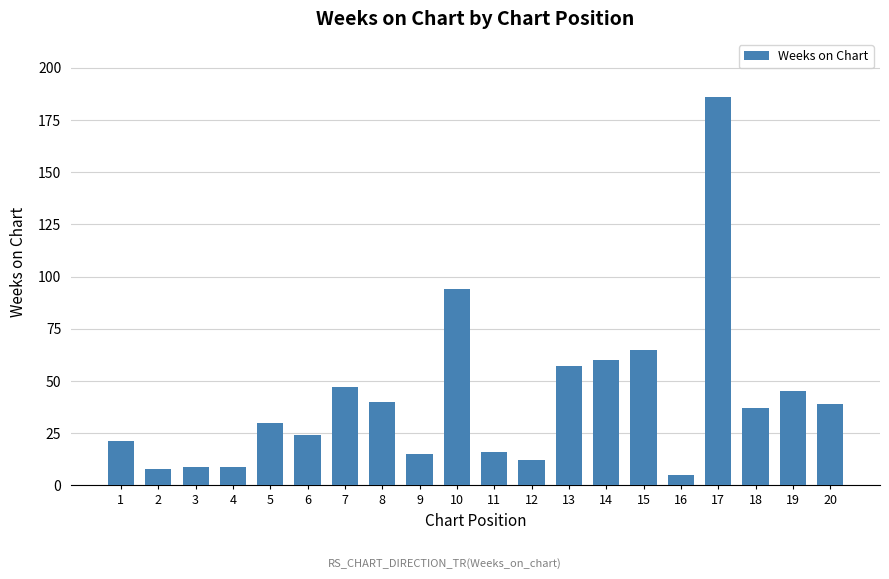

What is the ratio of the value at 17 to the value at 20?

4.8